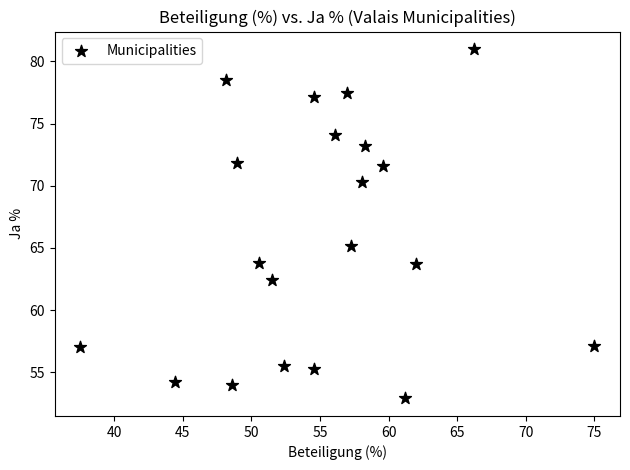

What is the range of X values (max minus min)?

37.5